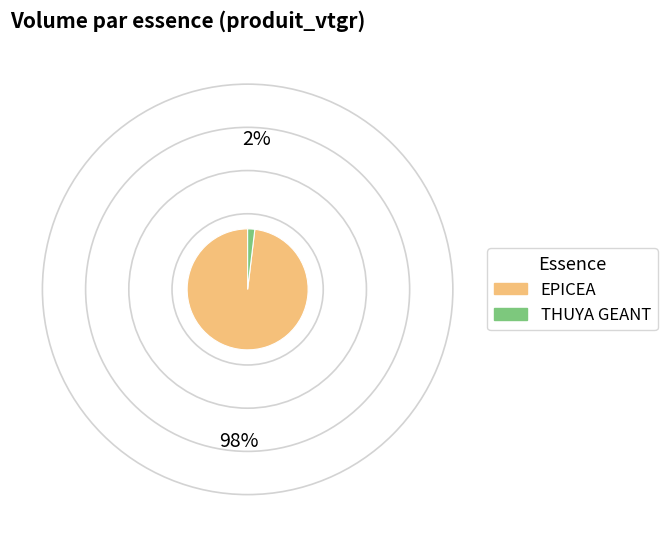

Which has a higher value, THUYA GEANT or EPICEA?

EPICEA